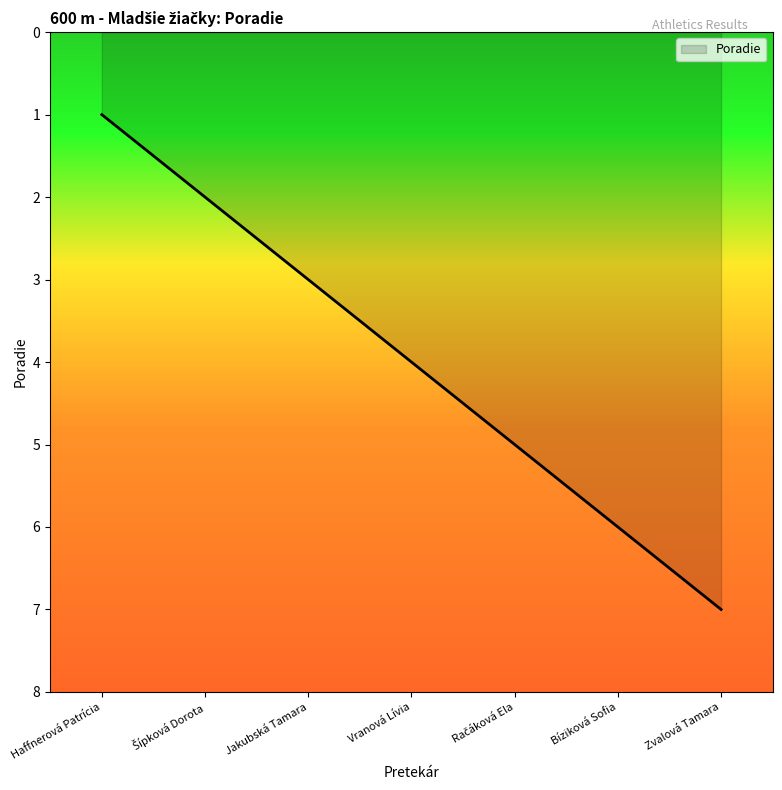

How many series are shown in this chart?

1